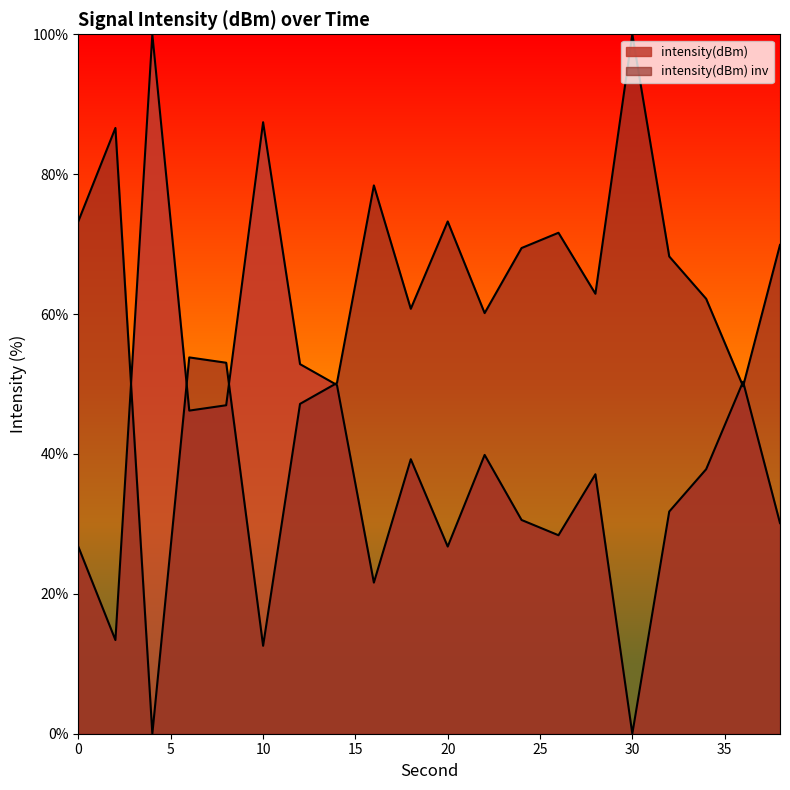

Where is the data nearest to the value 50?

14